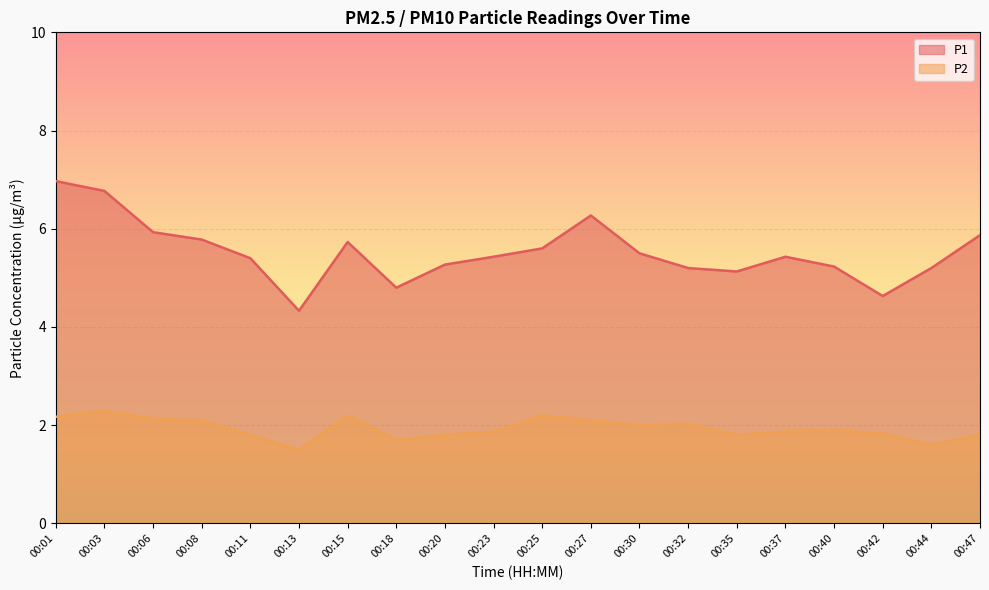

At which label is P1 closest to 5?

00:35